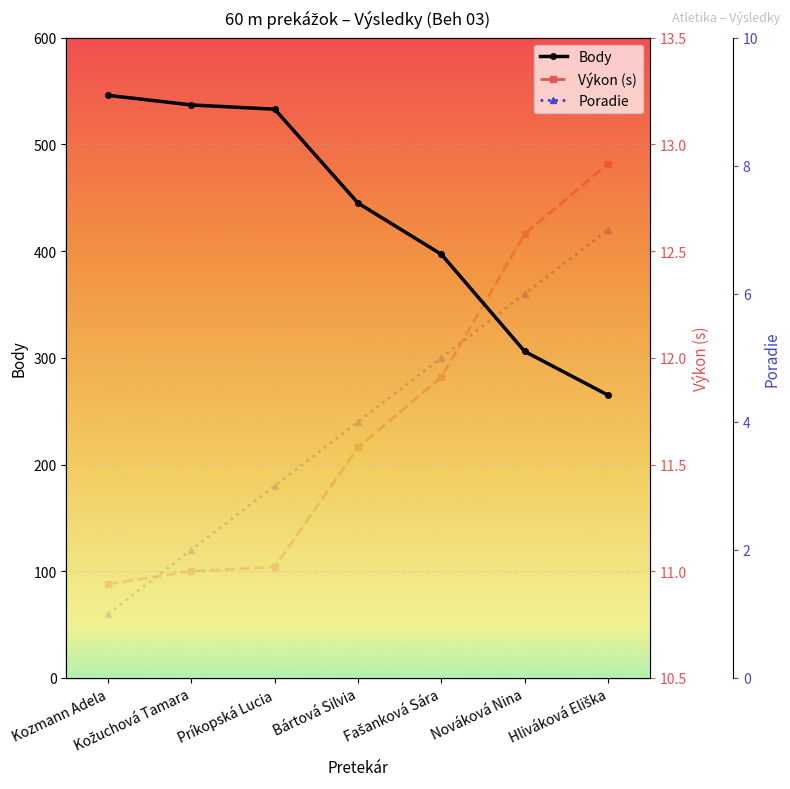

What is the value of the Poradie point at the 7th from the left?

7.0